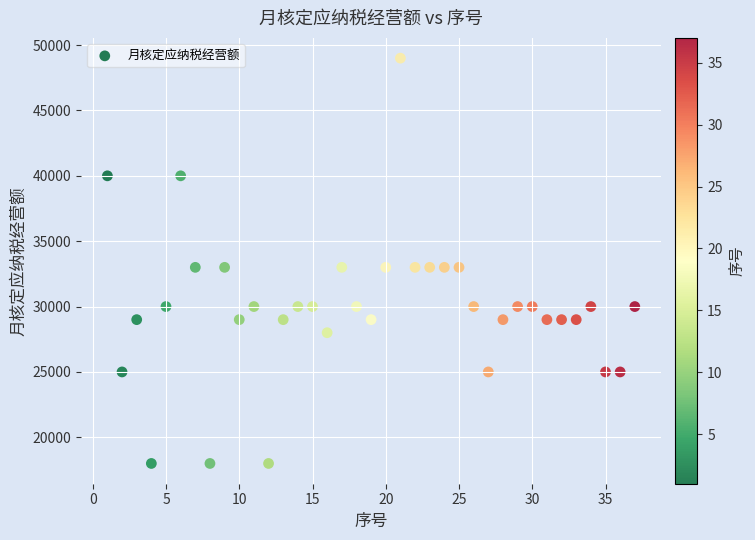

What is the range of X values (max minus min)?

36